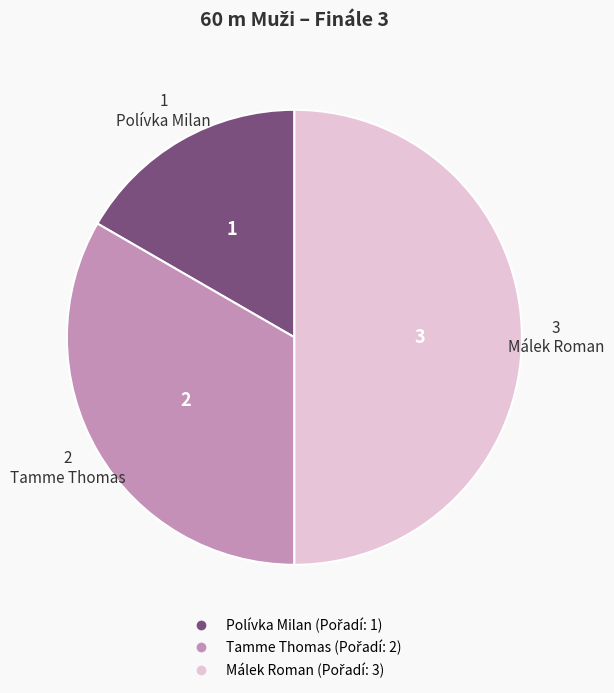

Which slice is the largest?

Málek Roman